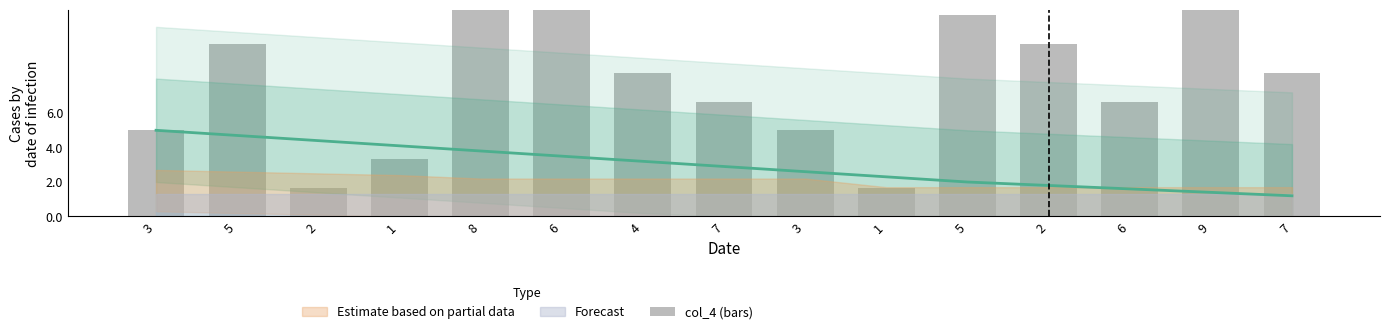

List the labels in order of value, largest first.

6, 9, 8, 5, 5, 2, 4, 7, 7, 6, 3, 3, 1, 2, 1